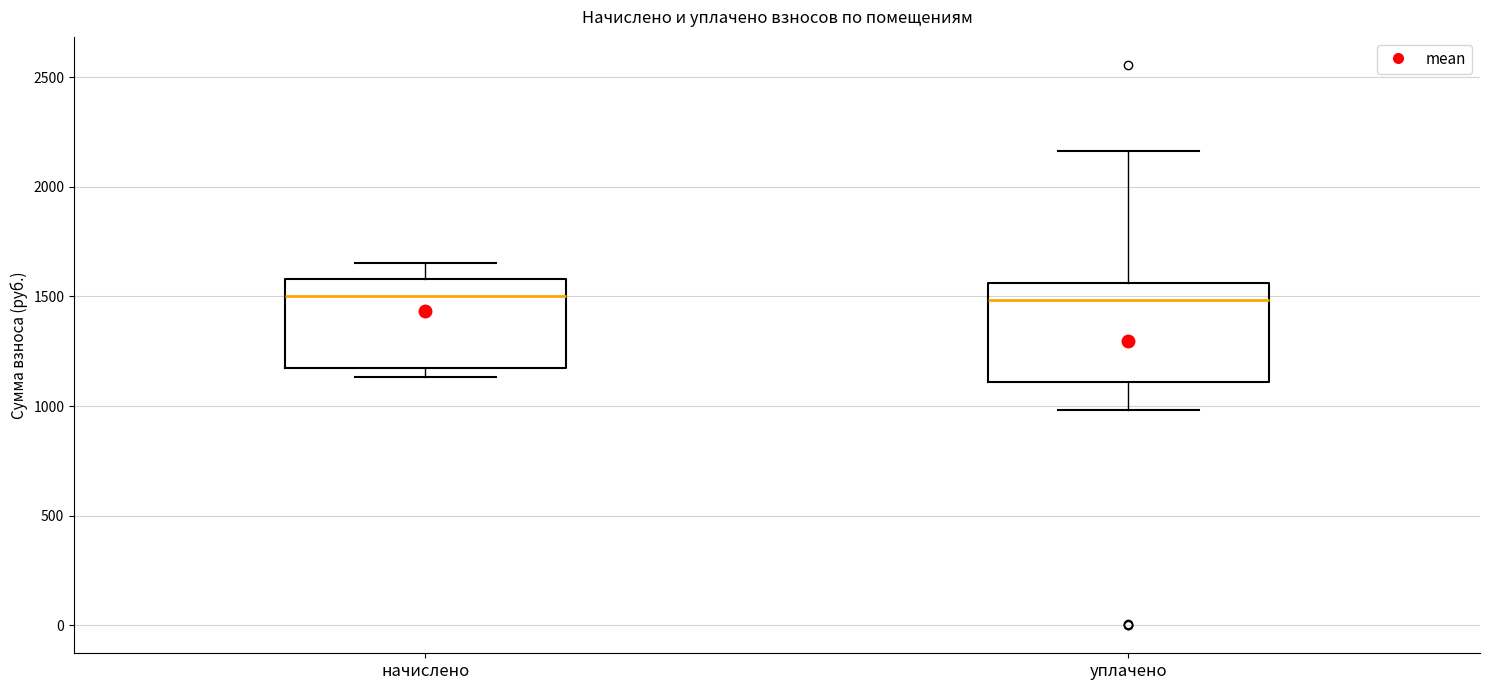

Where does the median line of the box for начислено sit on the y-axis? The values are not printed on the chart, so give them approximately, as read against the axis.

1500